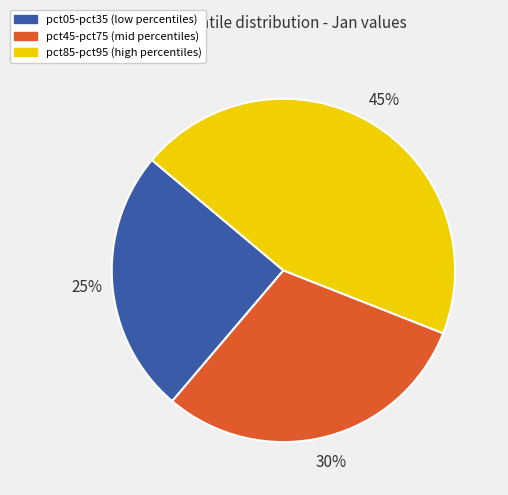

To the nearest percent, what is the average slice percentage?

33%